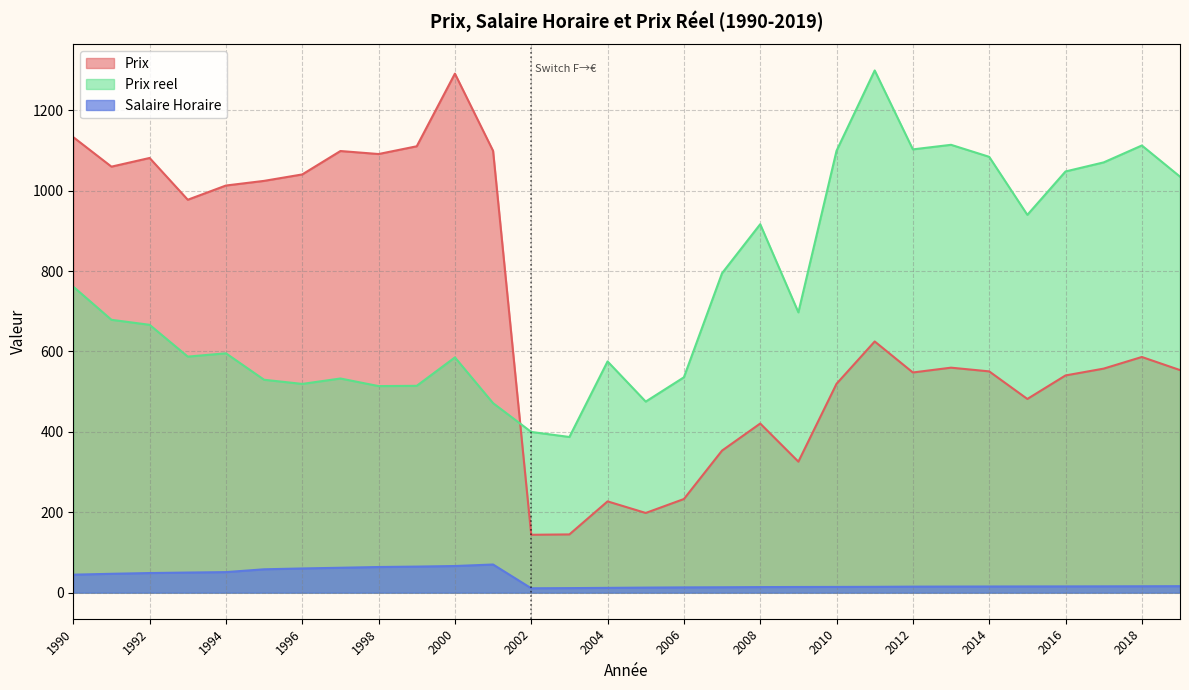

What is the sum of the Prix reel values at 1998 and 2007?

1308.4